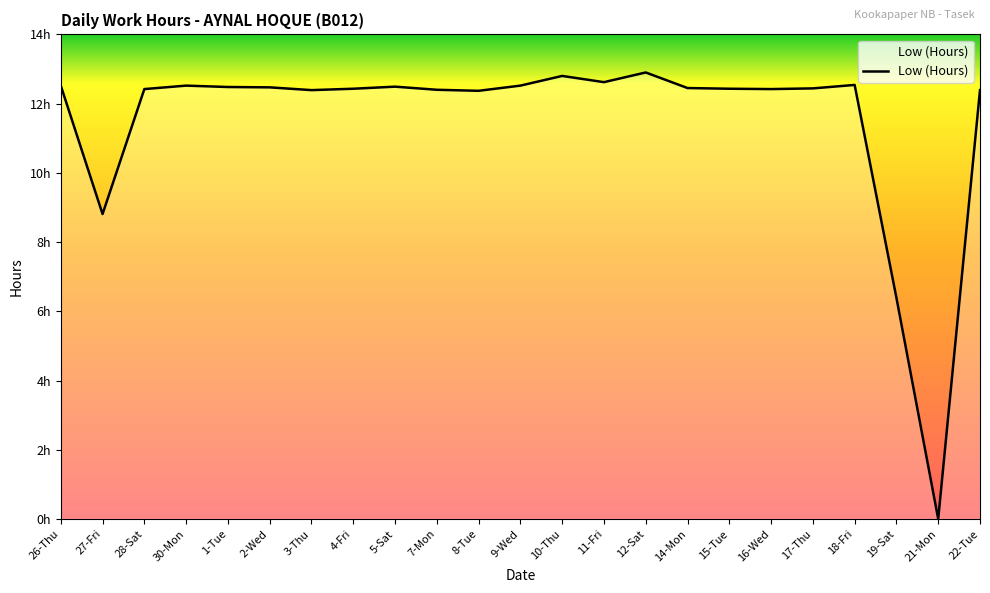

Does the chart have visible grid lines?

No